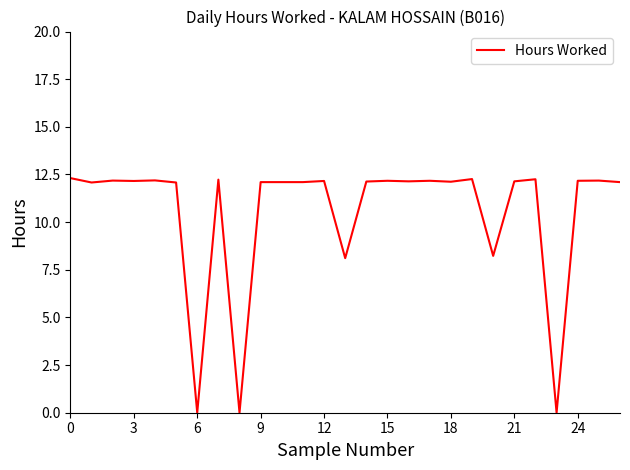

What is the difference between the maximum and minimum values?

12.3